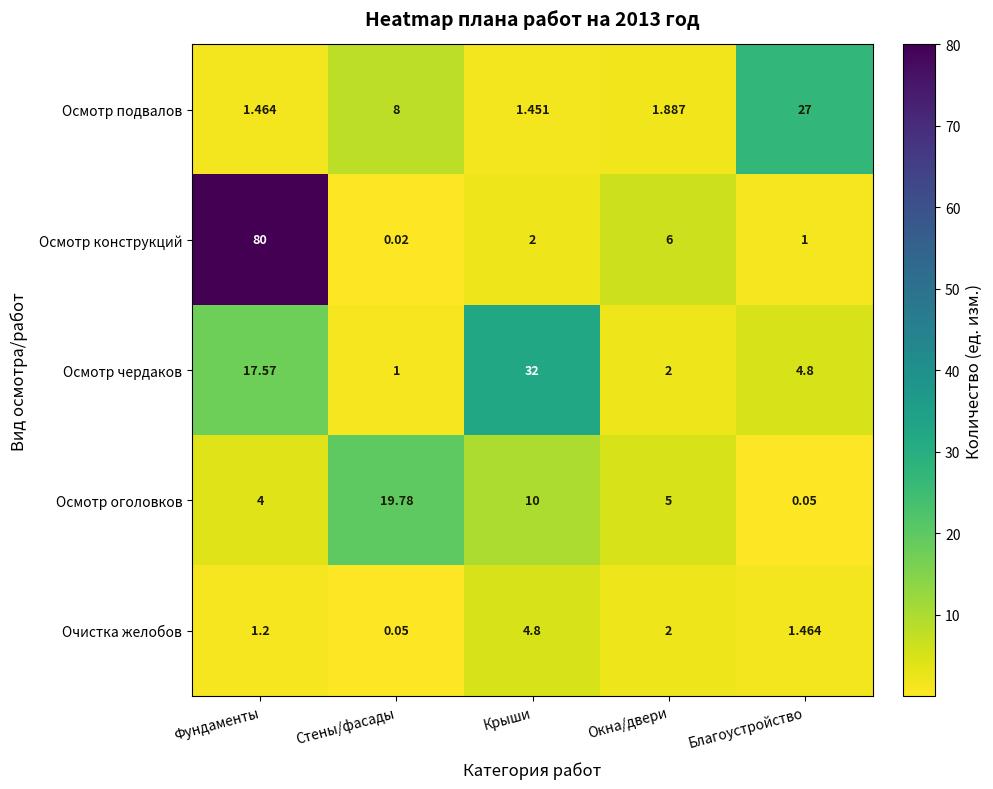

Rank the series by their maximum value, from lowest to highest.

Очистка желобов, Осмотр оголовков, Осмотр подвалов, Осмотр чердаков, Осмотр конструкций